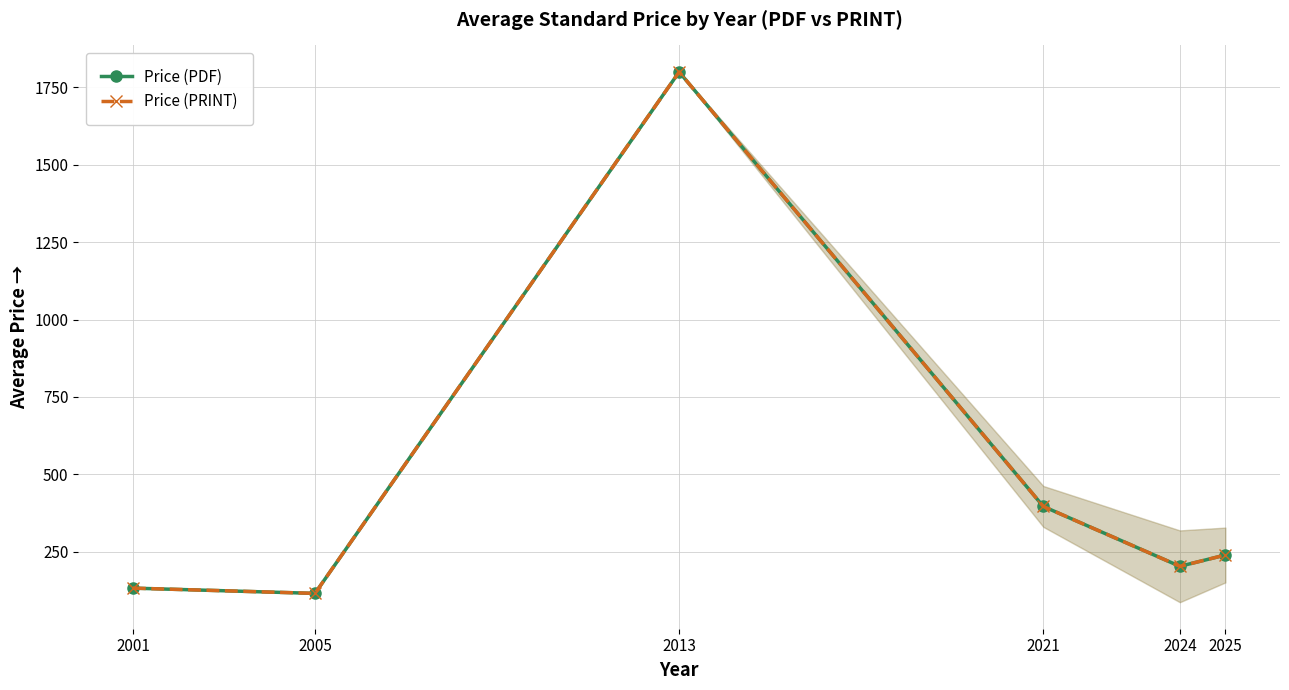

Rank the categories by Price (PDF) value from highest to lowest.

2013, 2021, 2025, 2024, 2001, 2005